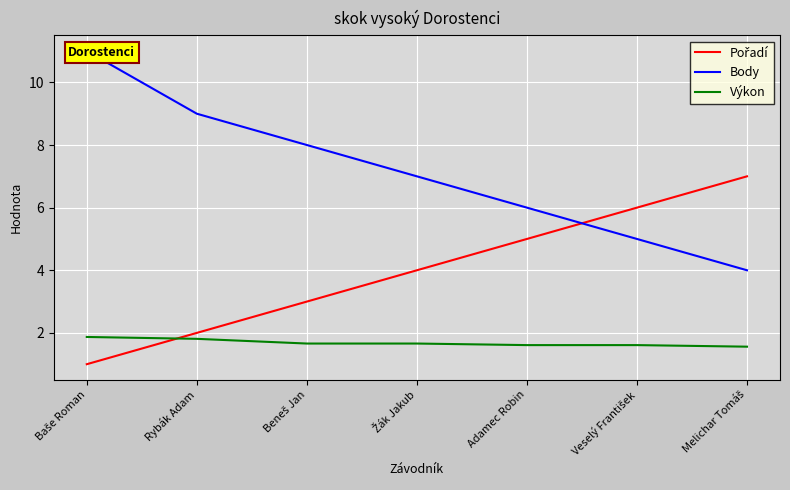

At which label is Body closest to 7?

Žák Jakub